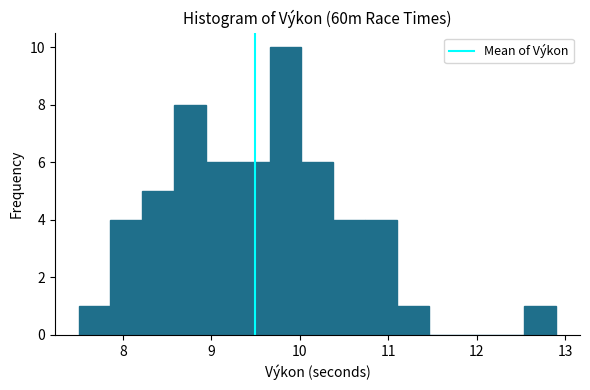

Around what value on the x-axis is the tallest bar? Give the approximate position of its centre, as read against the axis.

9.8